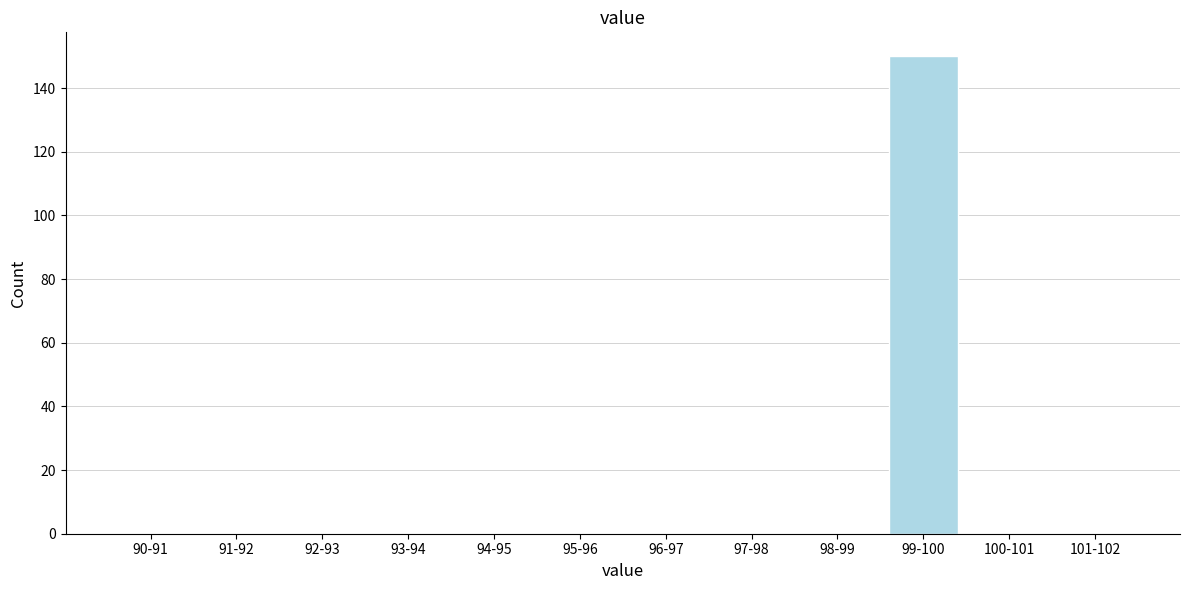

Reading right to left, what are all the values shown in this chart?

101-102=0	100-101=0	99-100=150	98-99=0	97-98=0	96-97=0	95-96=0	94-95=0	93-94=0	92-93=0	91-92=0	90-91=0